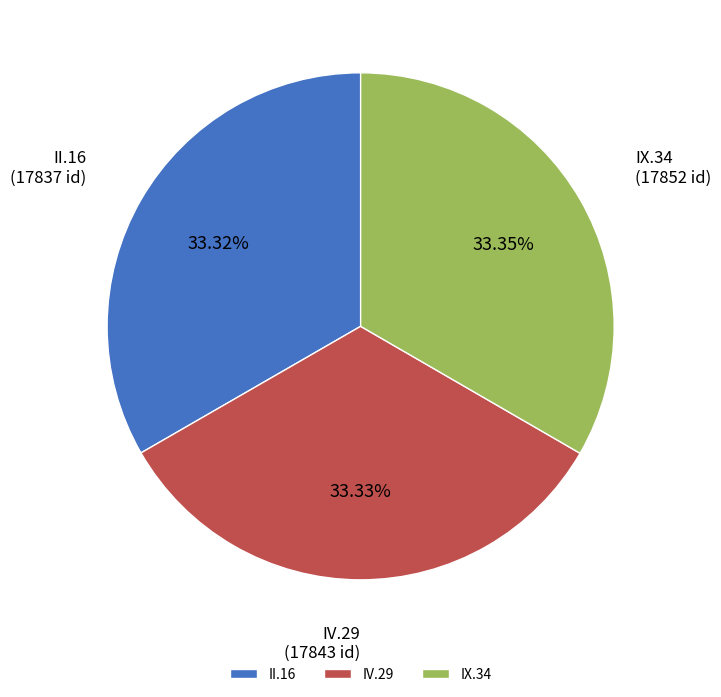

Approximately how many times larger is the value at II.16 compared to IV.29?

1.0